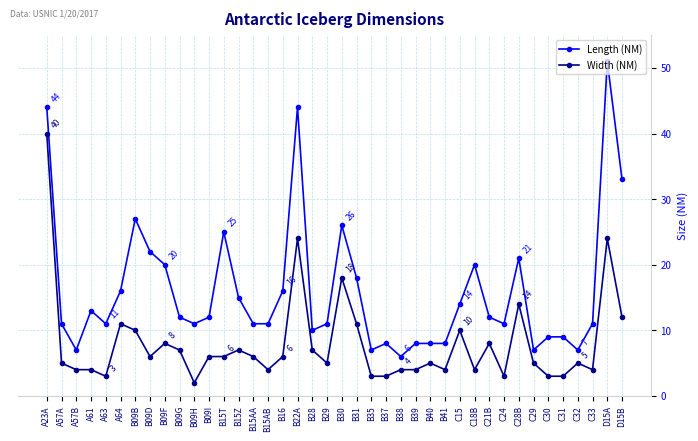

At which category is the sum across all series the highest?

A23A